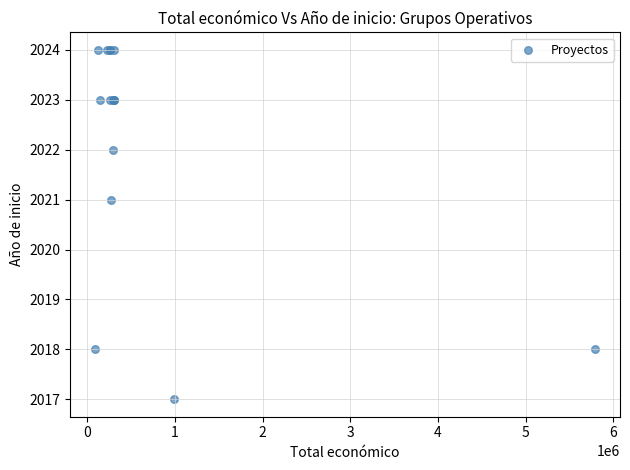

What Y value in the scatter plot is closest to 2020?

2021